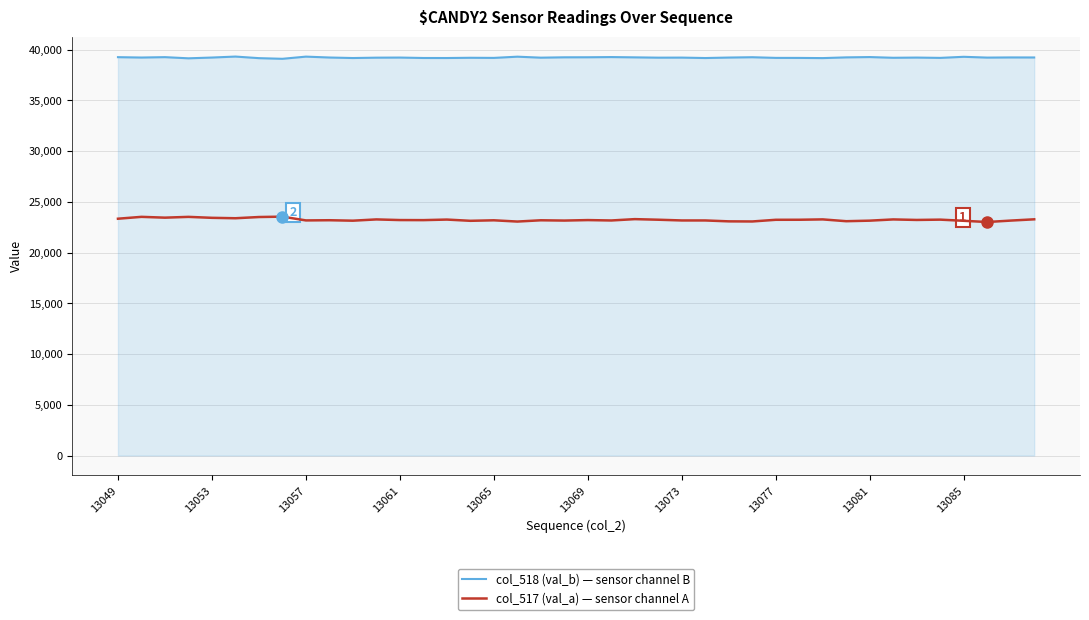

List the series in order of their overall mean, highest first.

col_518 (val_b) — sensor channel B, col_517 (val_a) — sensor channel A